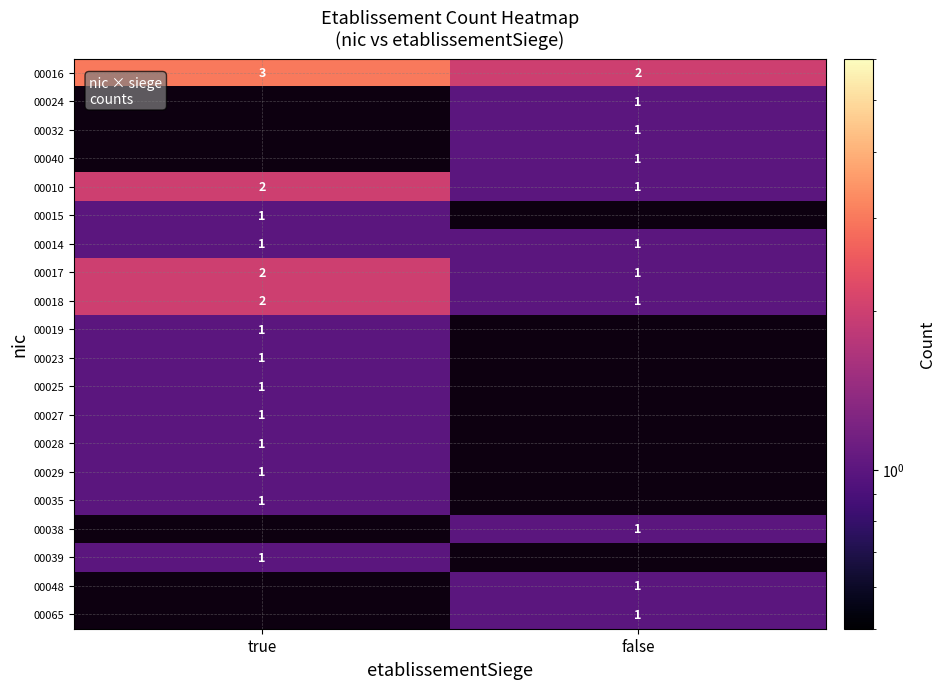

What is the highest value of the 00016 series?

3